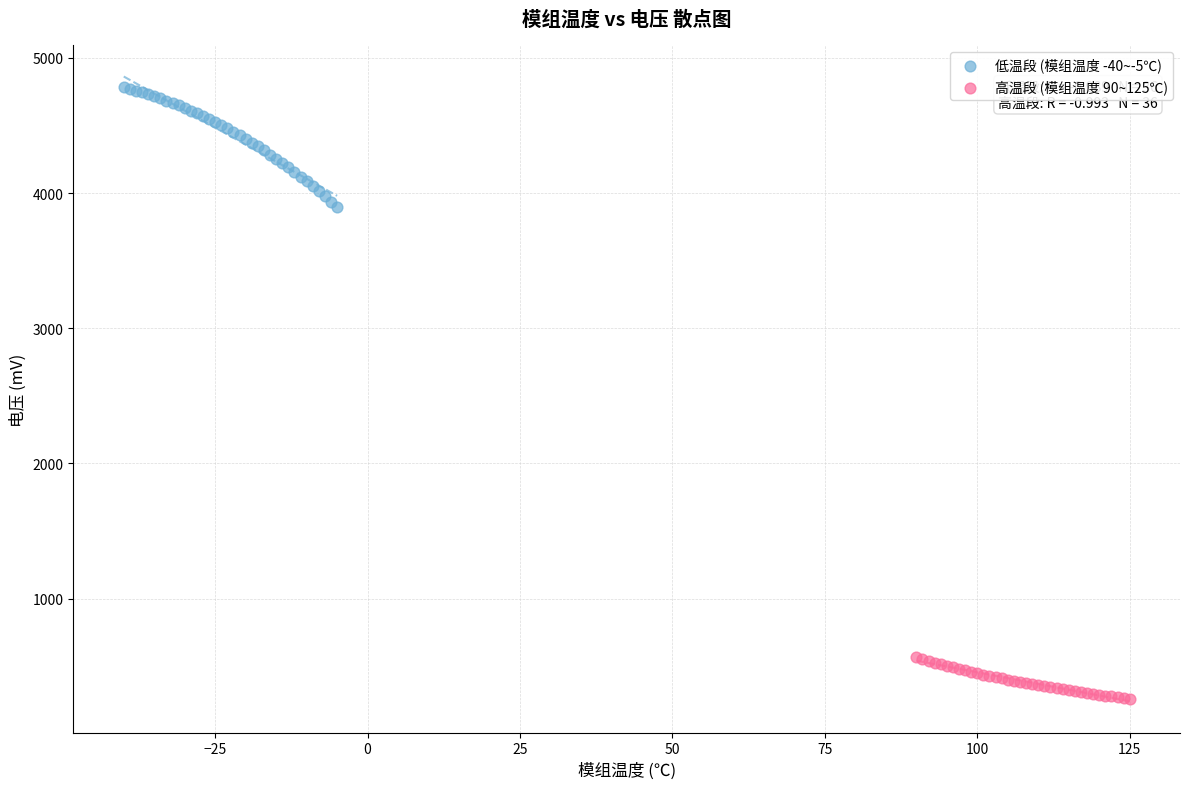

Which series contains the highest Y value?

低温段 (模组温度 -40~-5℃)